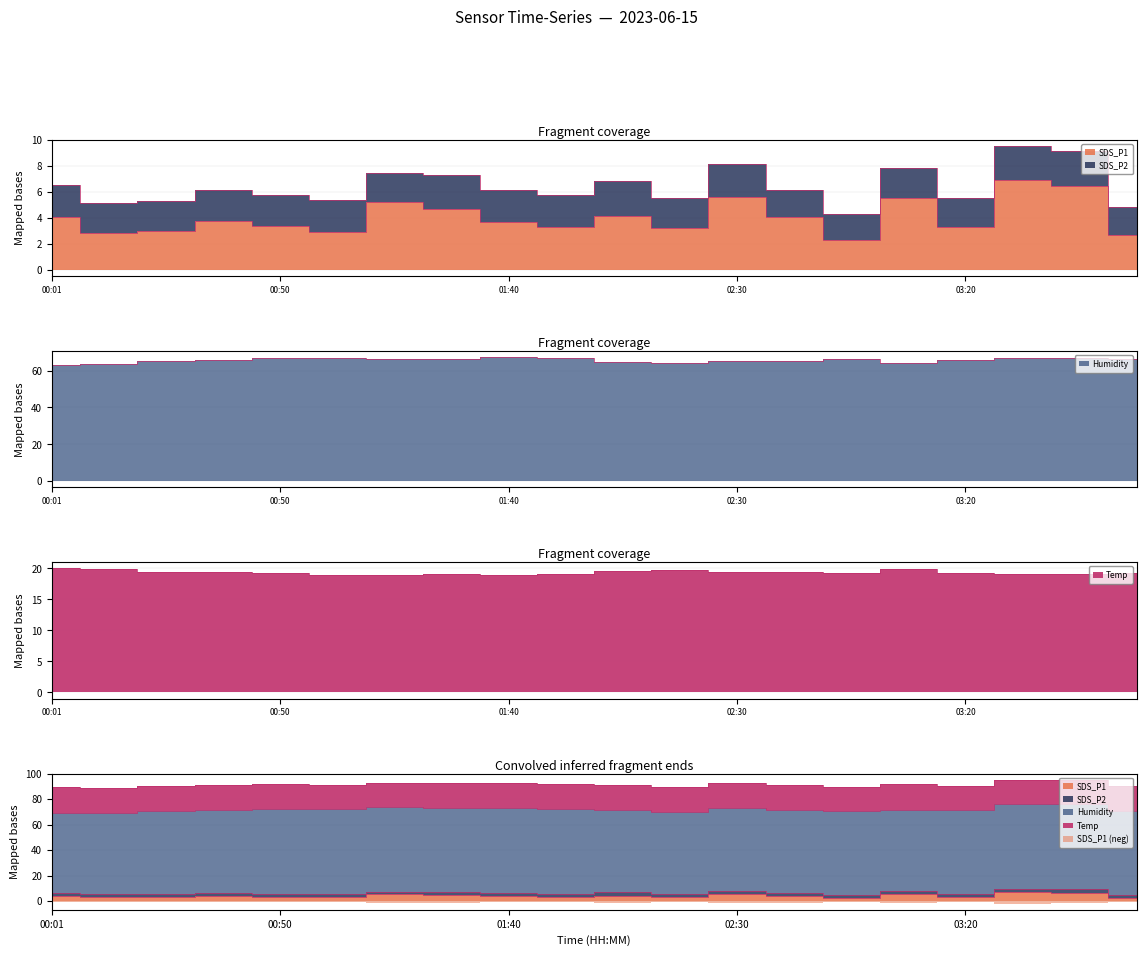

What is the label of the 16th point from the right?

00:50